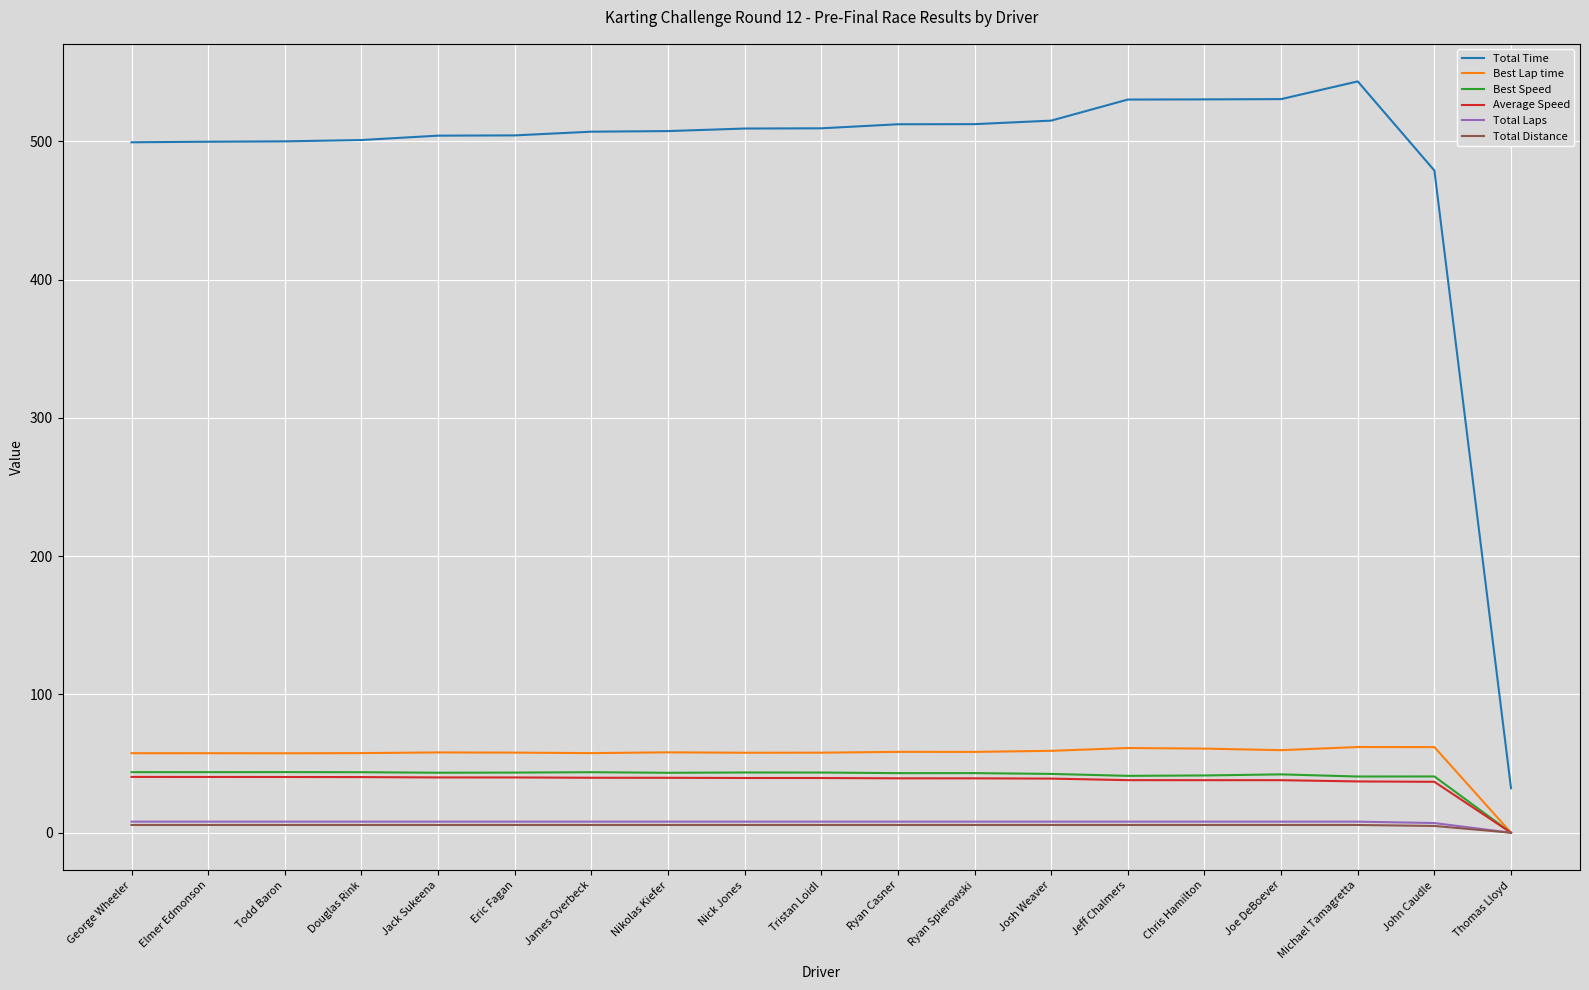

True or false: Total Time and Best Speed cross at least once.

False